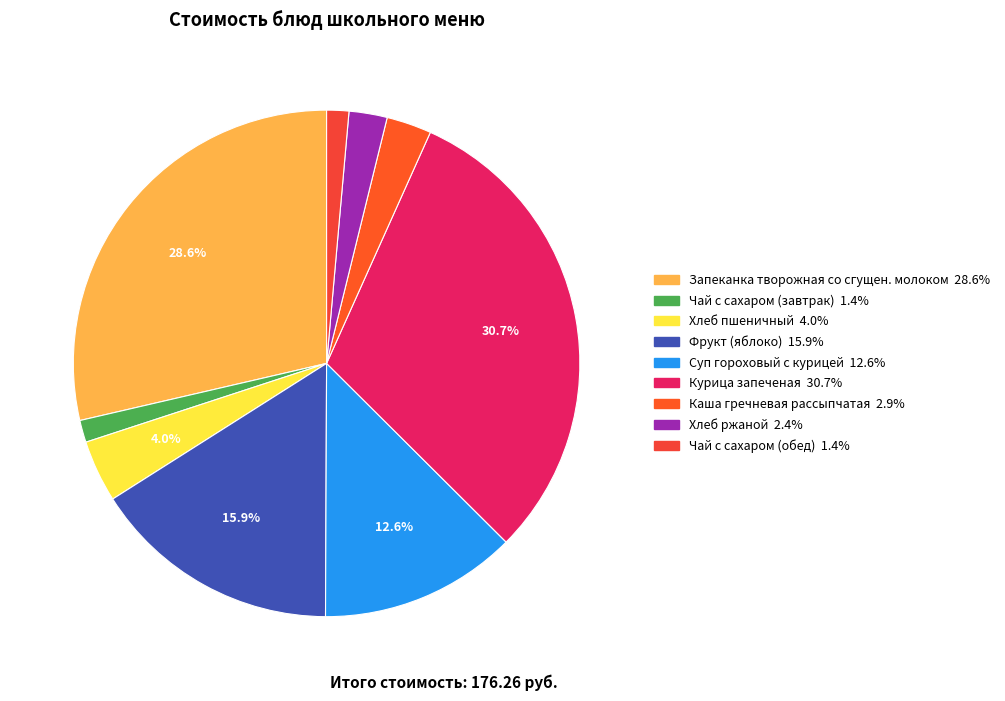

To the nearest percent, what percentage of the pie is Чай с сахаром (завтрак)?

1%